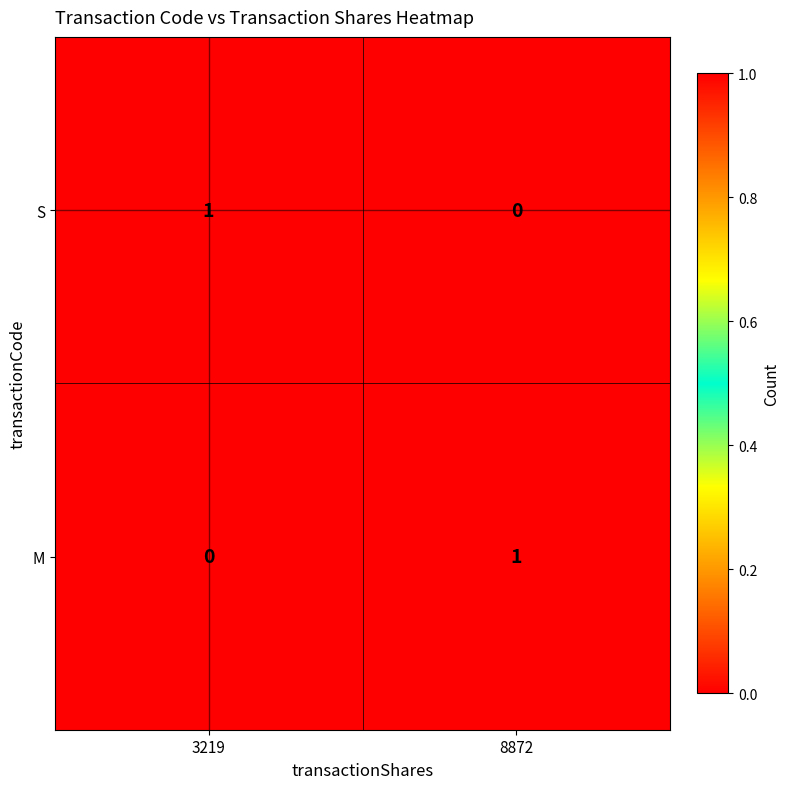

How many distinct data groups are displayed?

2